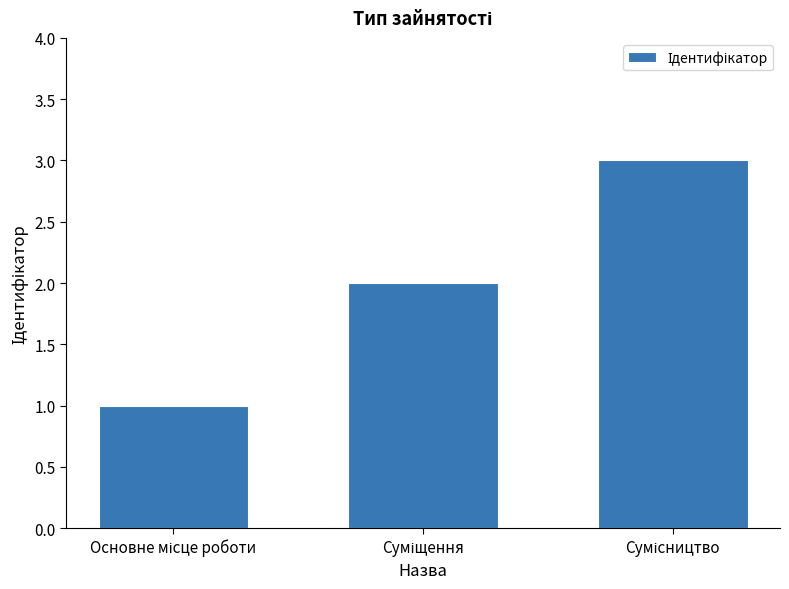

What is the sum of all values?

6